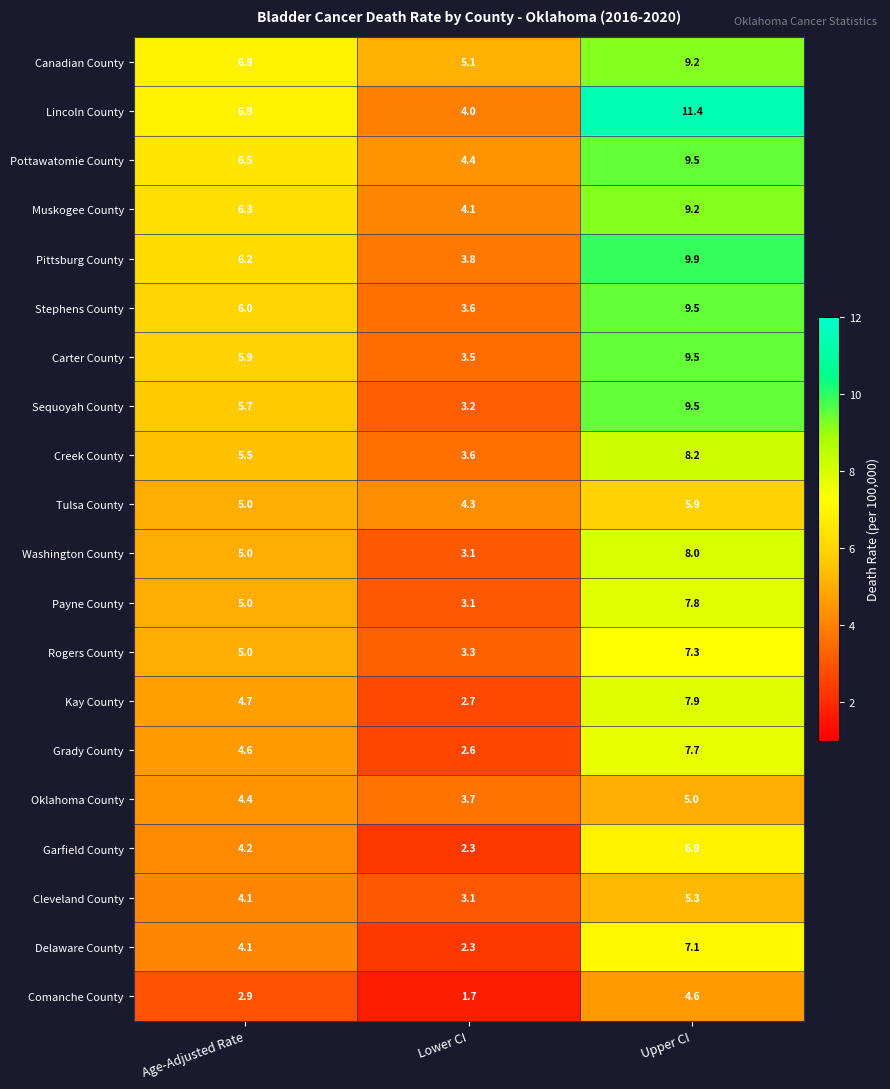

Which category has the highest value in the Creek County series?

Upper CI